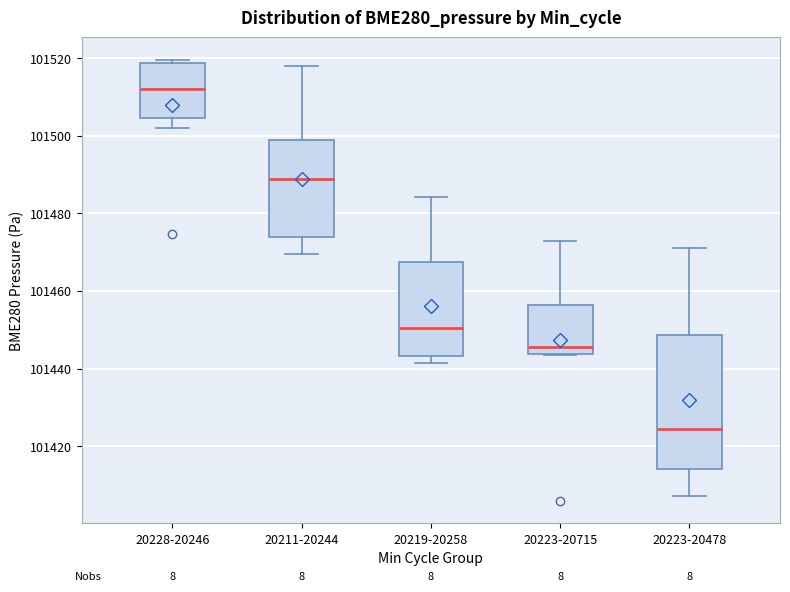

Where does the lower whisker of the box for 20228-20246 end on the y-axis? The values are not printed on the chart, so give them approximately, as read against the axis.

101502